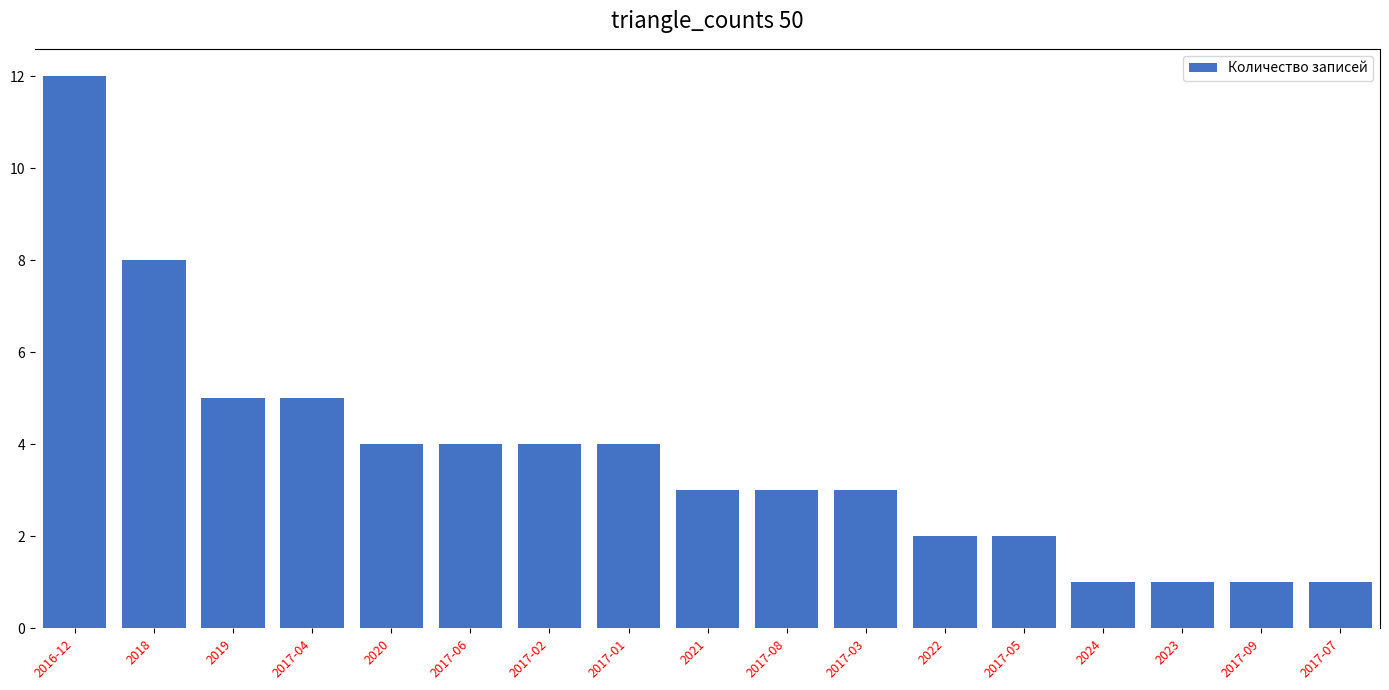

Between 2017-09 and 2021, which is larger?

2021